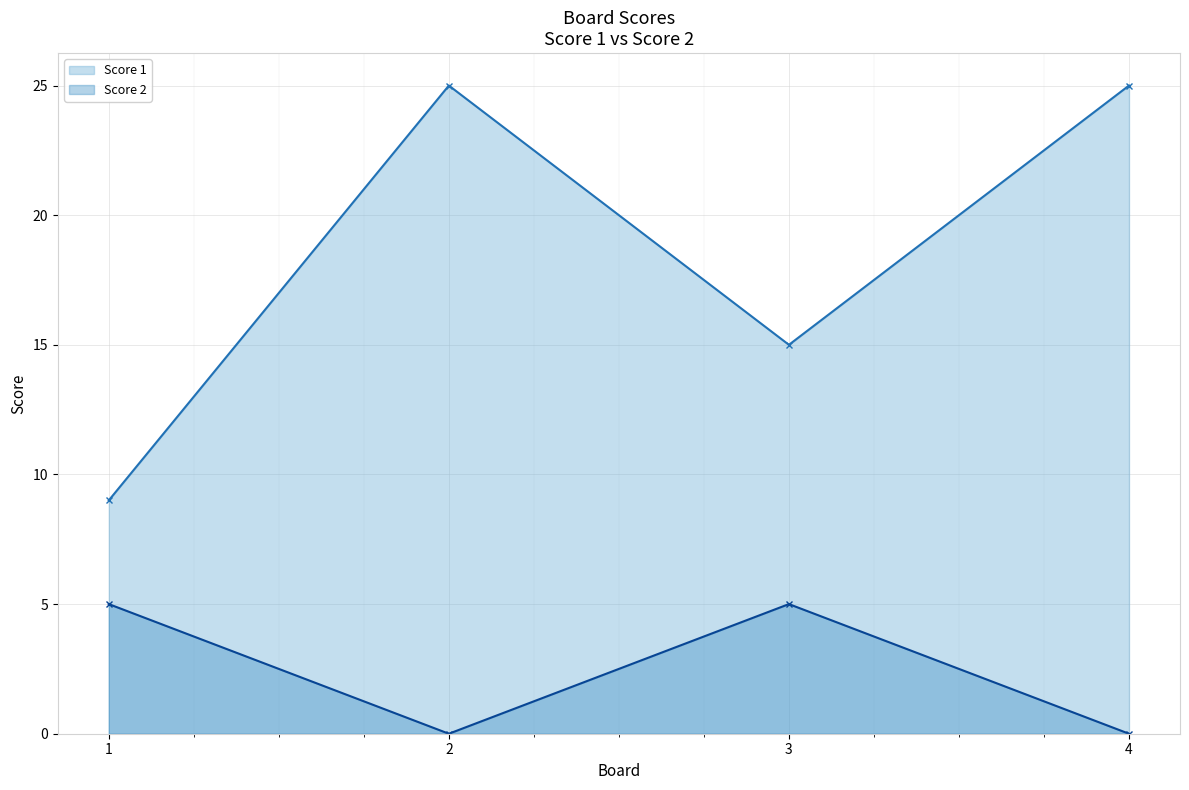

At which label does Score 2 reach its minimum?

2